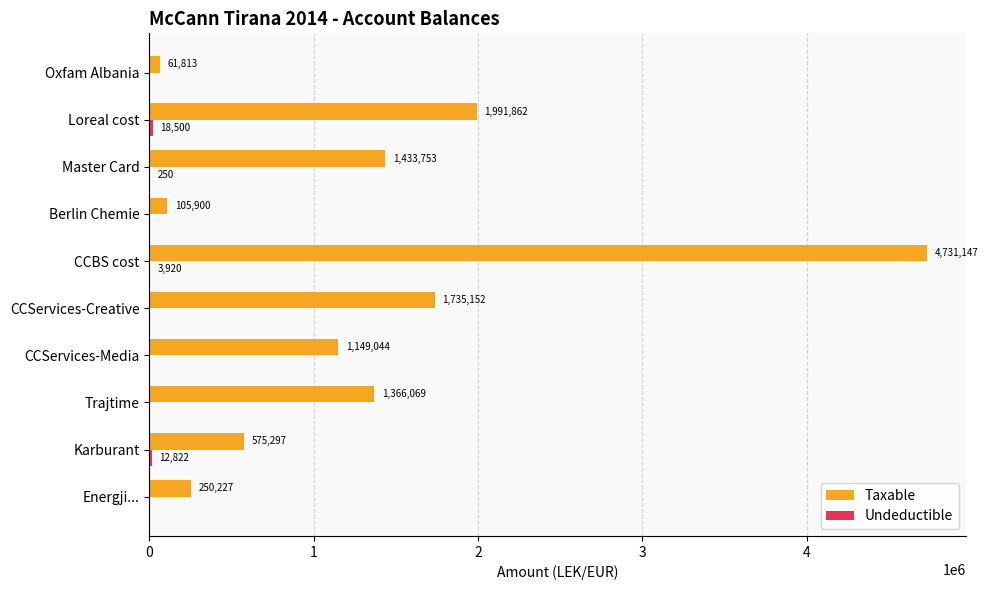

Is it true that Taxable equals 430093.2 at Energji...?

False